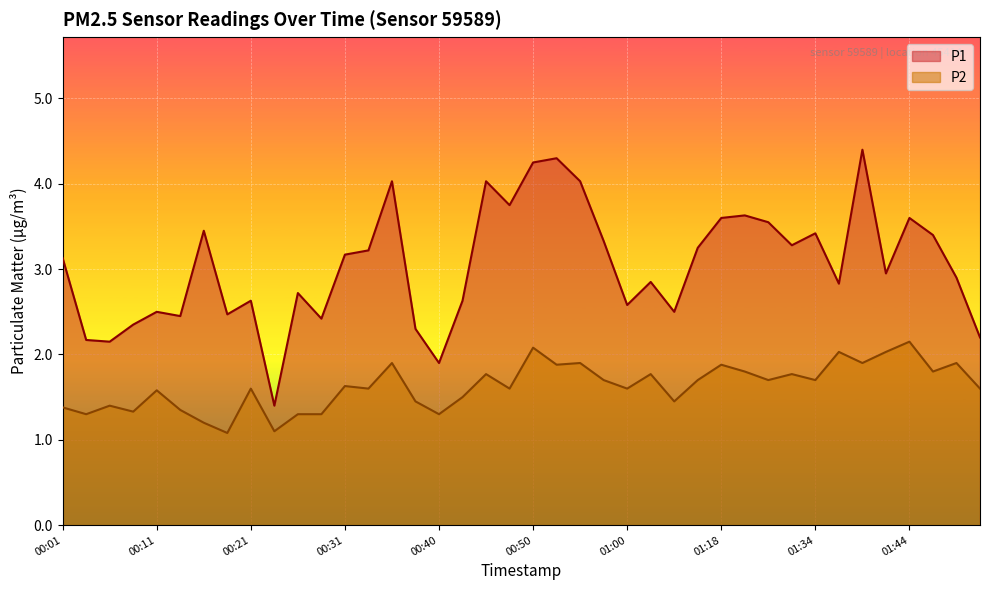

How many data points does each series have?

40